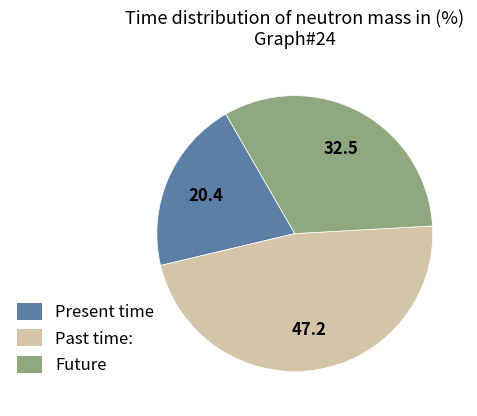

What is the largest slice in the pie chart?

Past time: